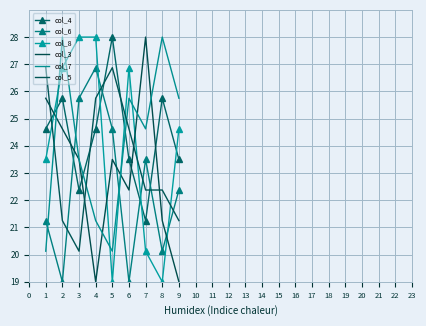

Rank the series at 8 from highest to lowest value.

col_7, col_4, col_5, col_3, col_6, col_8